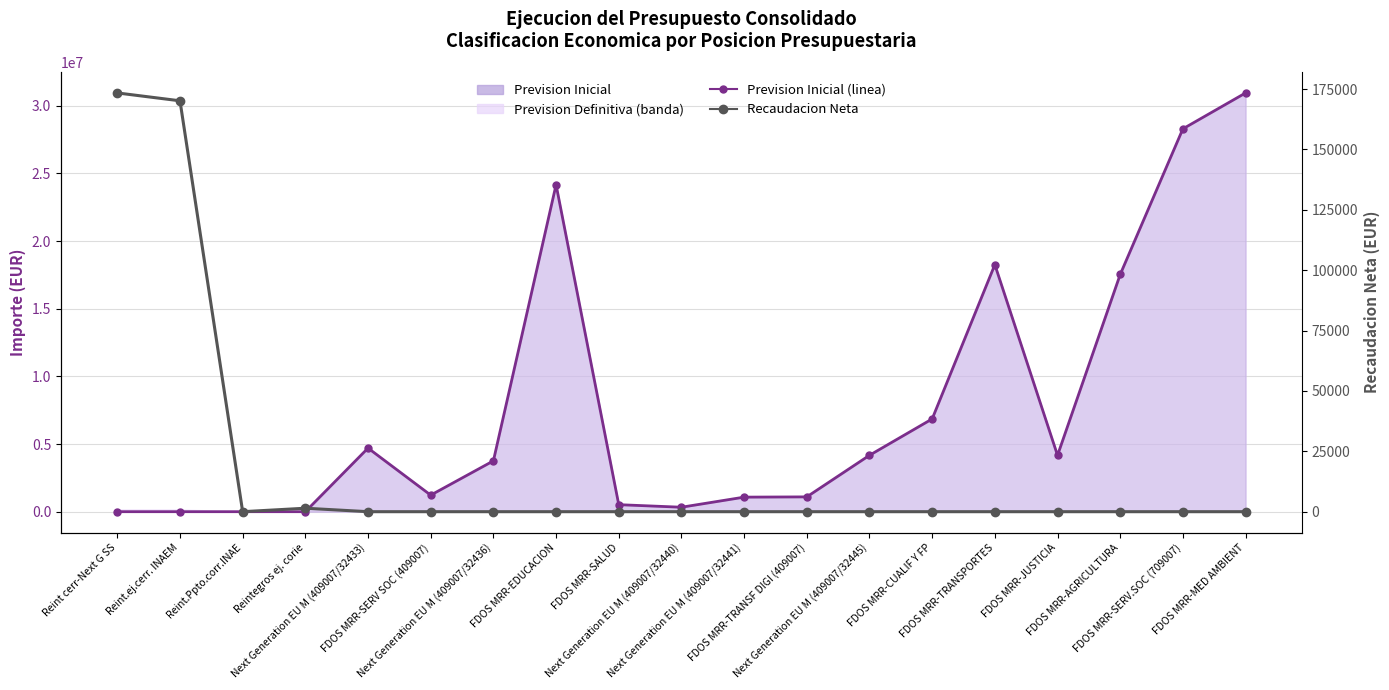

Where is Prevision Inicial (linea) nearest to the value 15474015?

FDOS MRR-AGRICULTURA